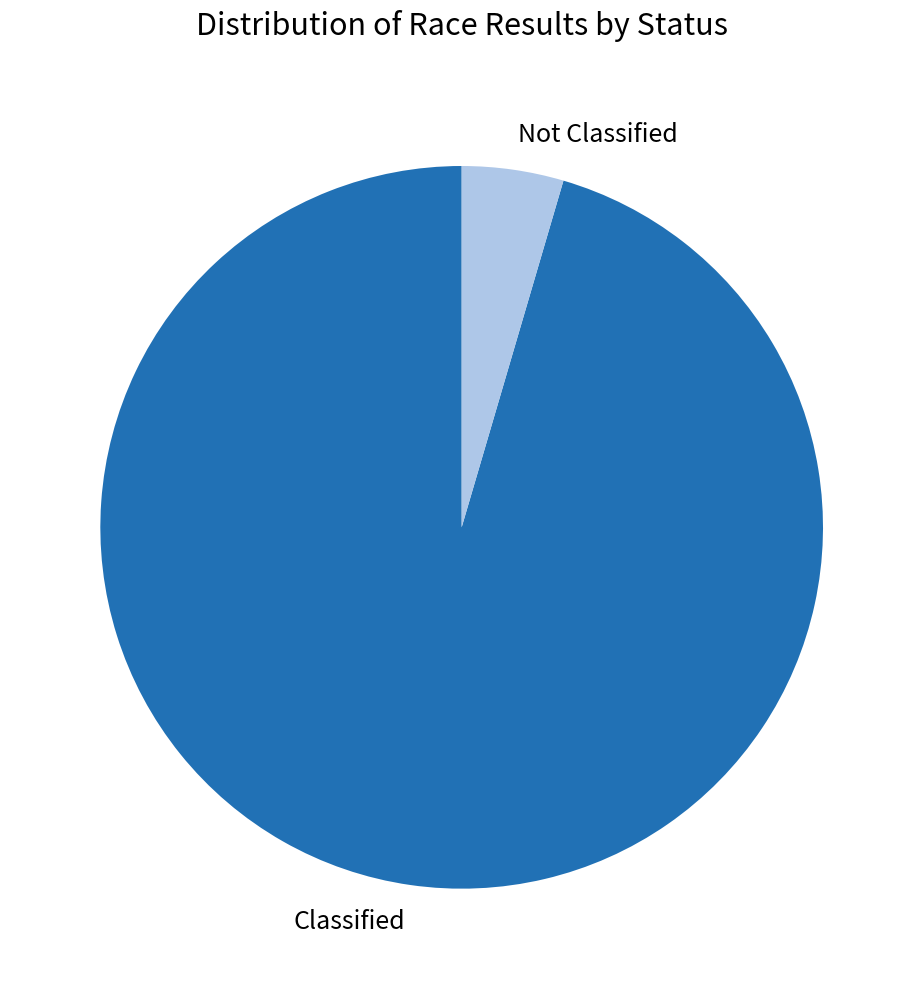

Is the sum of Not Classified and Classified greater than half?

Yes